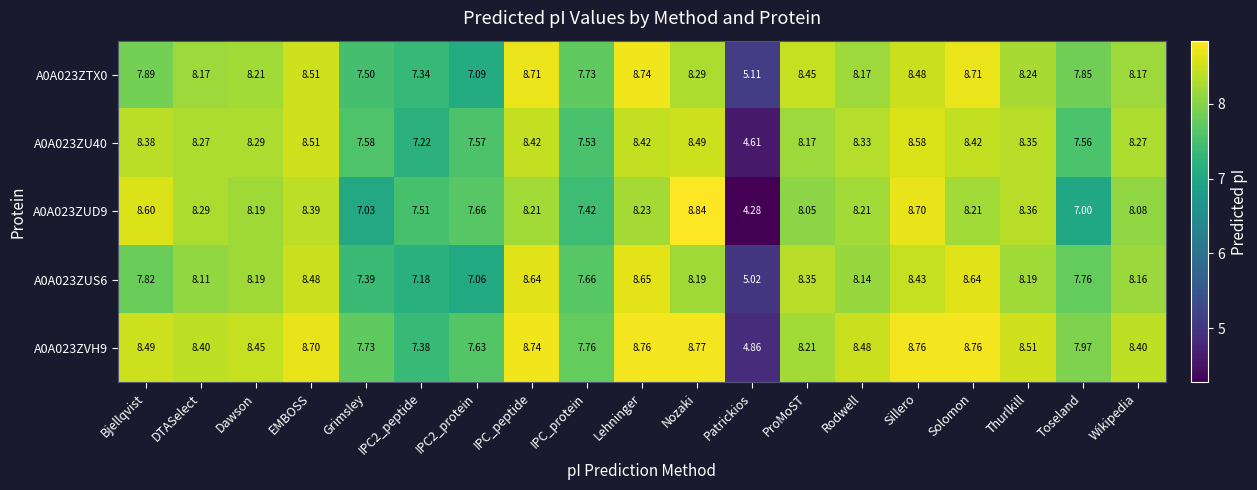

Count the number of data series in this chart.

5